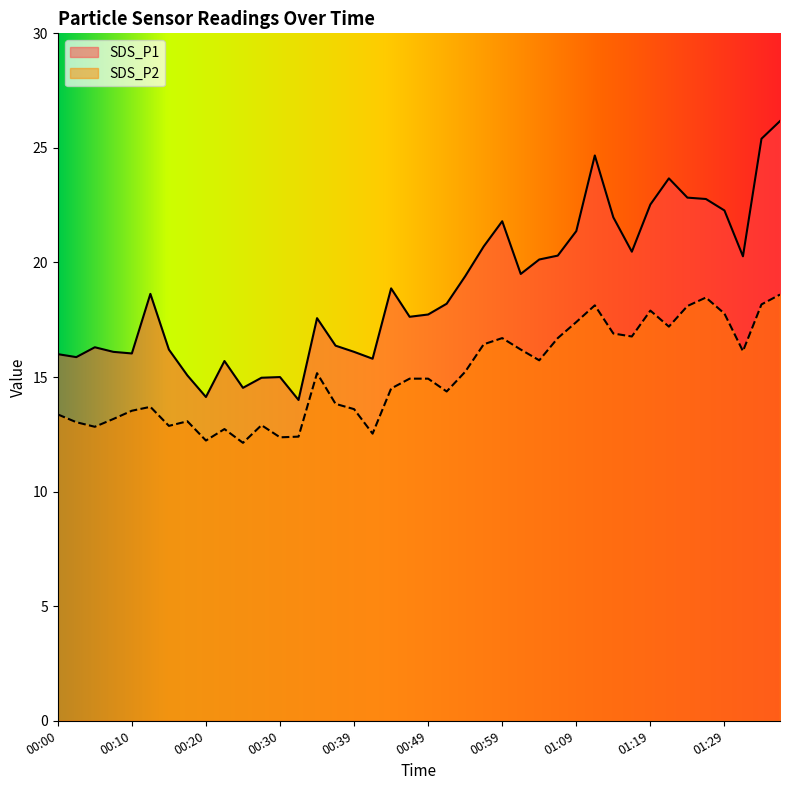

Does the chart display data point markers on the line(s)?

No